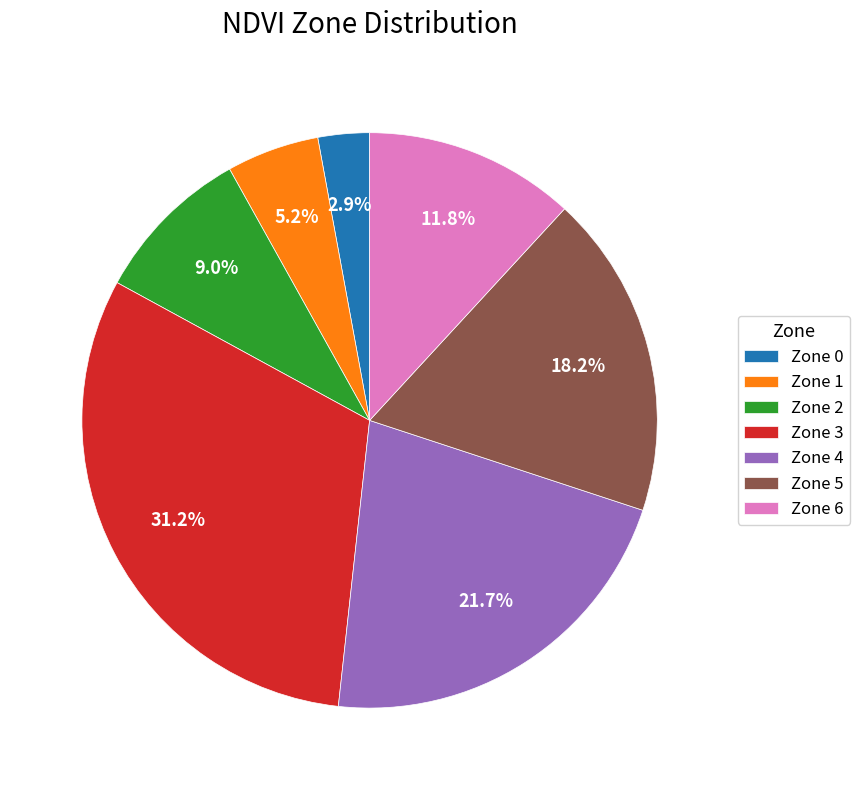

Rank the categories by value from lowest to highest.

Zone 0, Zone 1, Zone 2, Zone 6, Zone 5, Zone 4, Zone 3